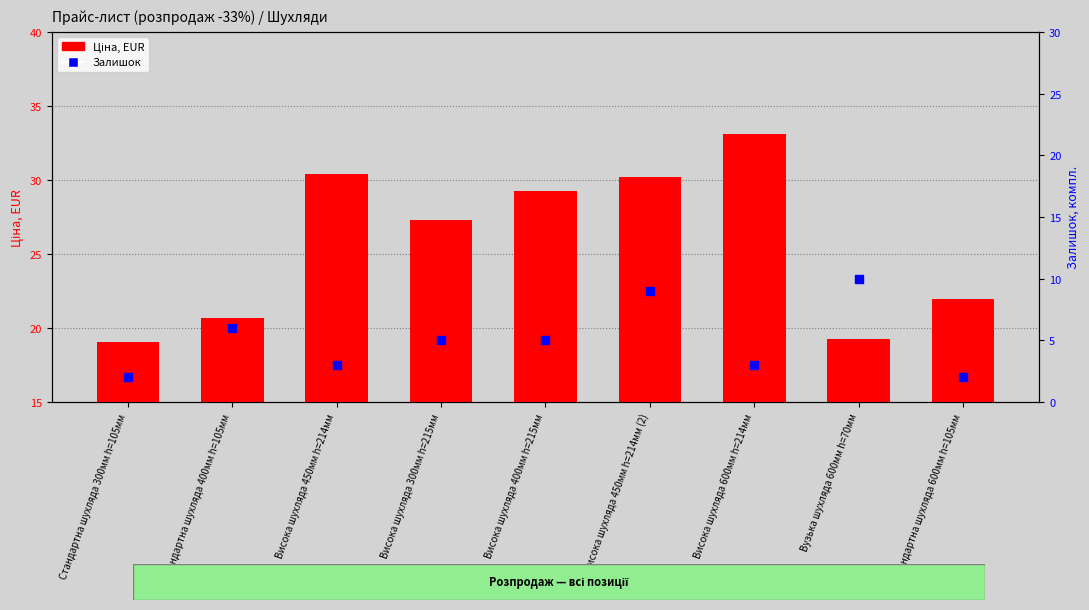

At how many categories does at least one series exceed 31?

1